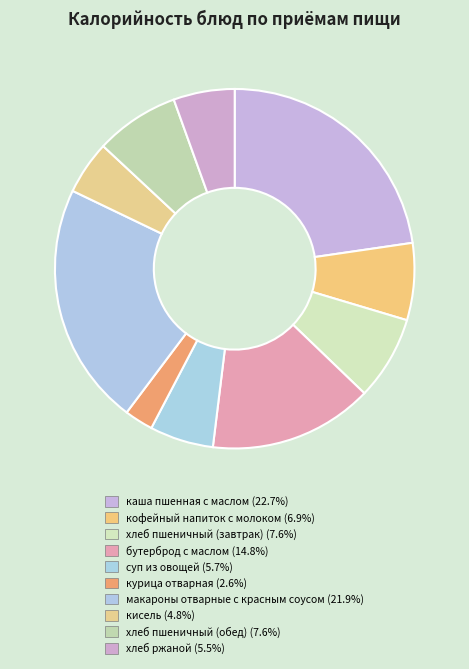

What percentage do хлеб пшеничный (завтрак) and кофейный напиток с молоком together represent?

14.5%